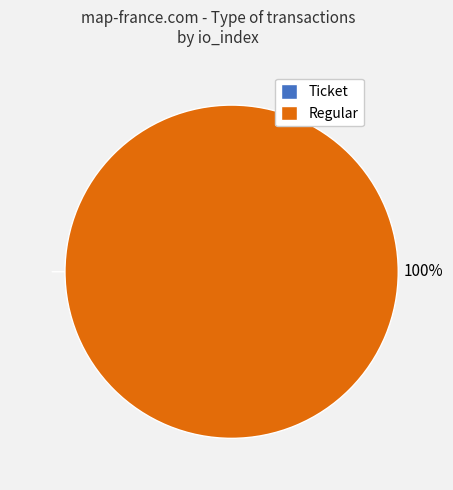

Count the number of slices in the pie.

2